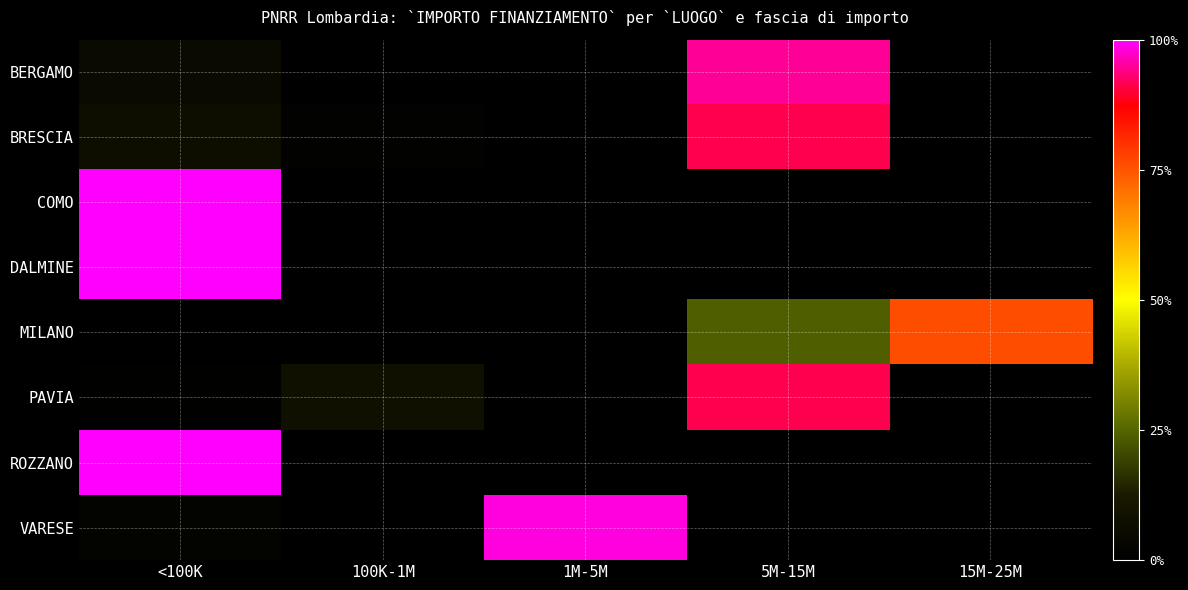

Reading right to left, list all the values displayed in this chart.

BERGAMO: 15M-25M=0.0	5M-15M=0.9	1M-5M=0.0	100K-1M=0.0	<100K=0.1
BRESCIA: 15M-25M=0.0	5M-15M=0.9	1M-5M=0.0	100K-1M=0.0	<100K=0.1
COMO: 15M-25M=0.0	5M-15M=0.0	1M-5M=0.0	100K-1M=0.0	<100K=1.0
DALMINE: 15M-25M=0.0	5M-15M=0.0	1M-5M=0.0	100K-1M=0.0	<100K=1.0
MILANO: 15M-25M=0.8	5M-15M=0.2	1M-5M=0.0	100K-1M=0.0	<100K=0.0
PAVIA: 15M-25M=0.0	5M-15M=0.9	1M-5M=0.0	100K-1M=0.1	<100K=0.0
ROZZANO: 15M-25M=0.0	5M-15M=0.0	1M-5M=0.0	100K-1M=0.0	<100K=1.0
VARESE: 15M-25M=0.0	5M-15M=0.0	1M-5M=1.0	100K-1M=0.0	<100K=0.0